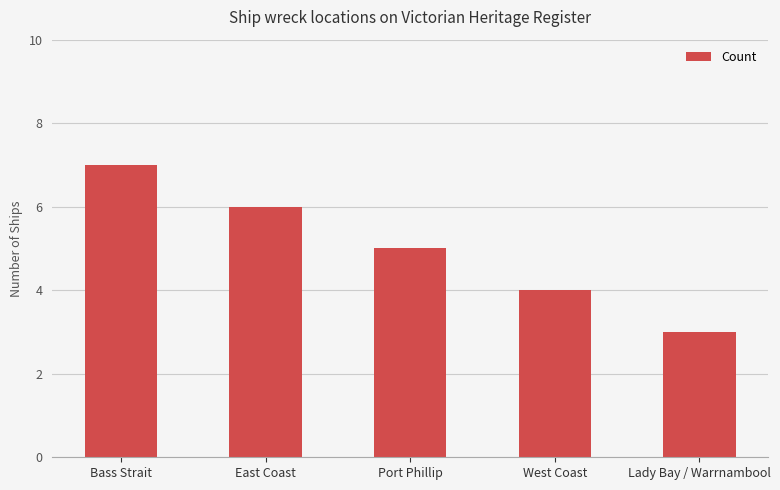

What is the label of the 3rd bar from the left?

Port Phillip